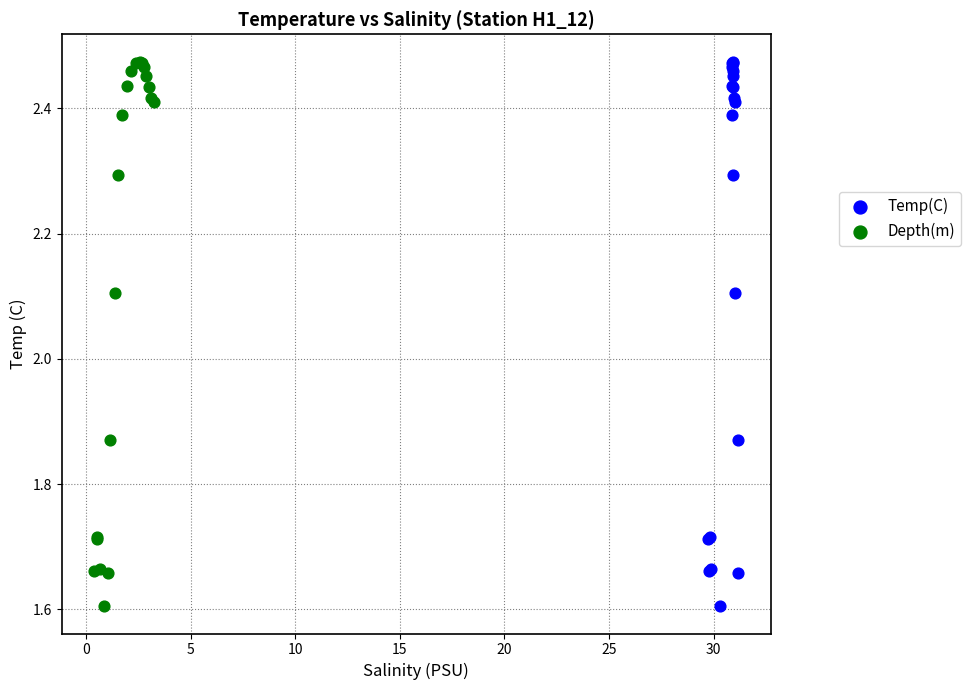

What are all the series names shown in the legend?

Temp(C), Depth(m)